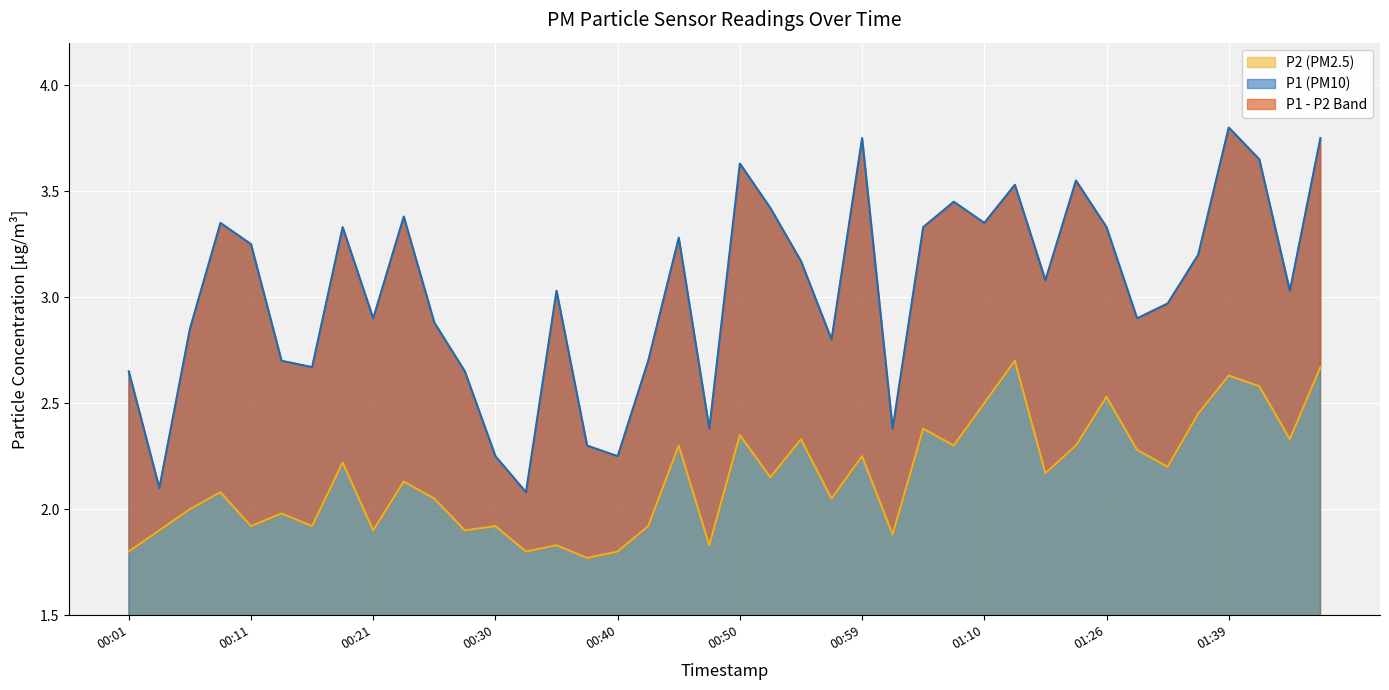

Rank the series at 01:20 from highest to lowest value.

P1, P2